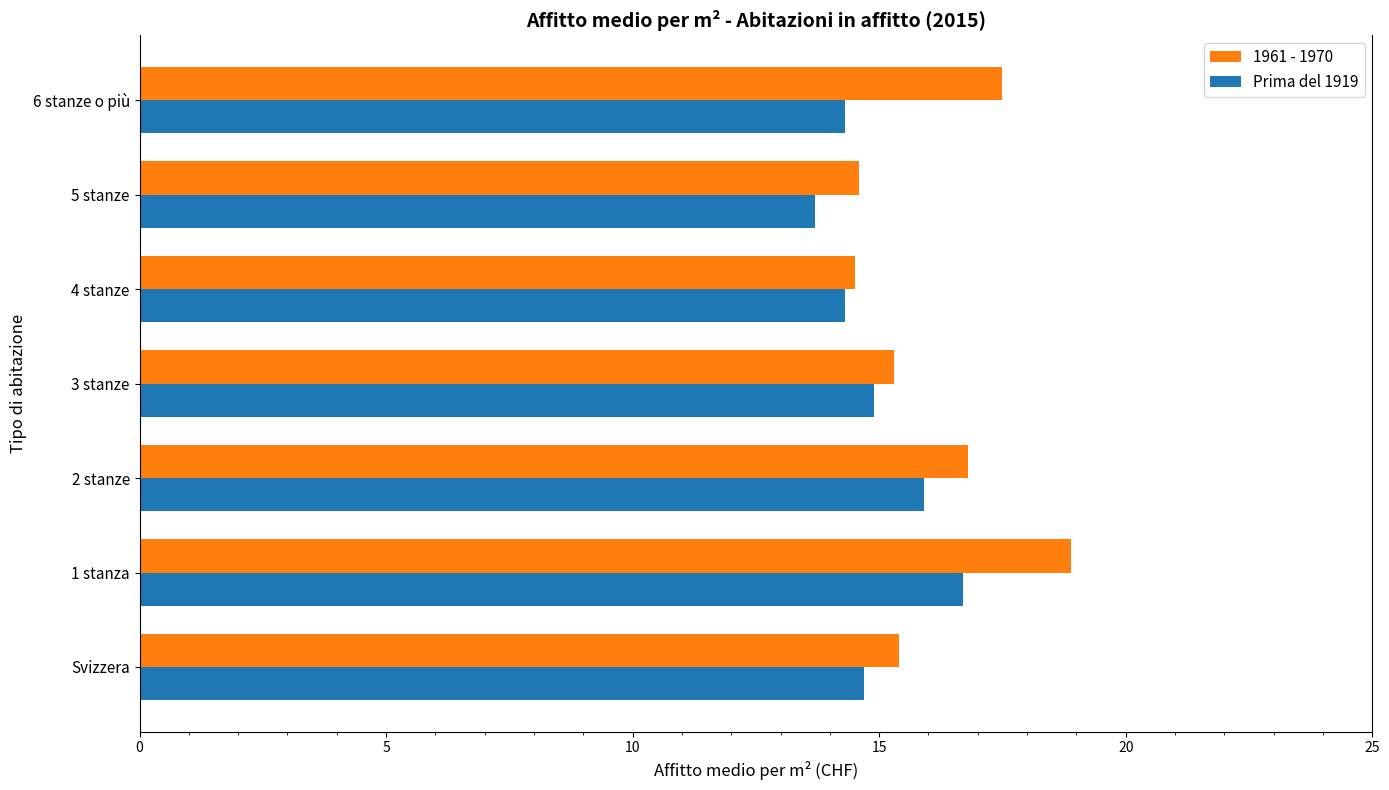

Is it true that 1961 - 1970 equals 17.5 at 6 stanze o più?

True